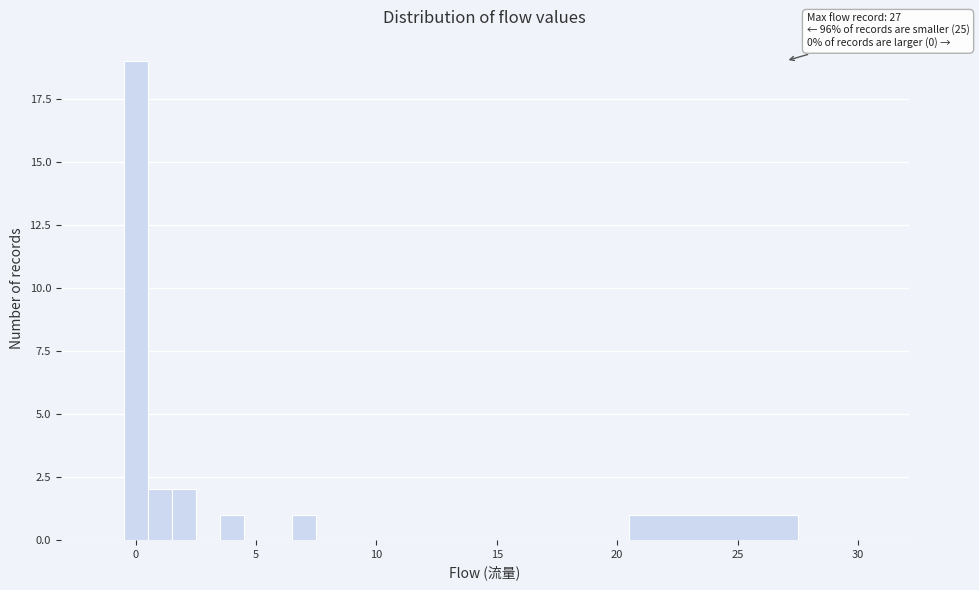

Read against the x-axis, roughly where is the centre of the tallest bar?

0.0